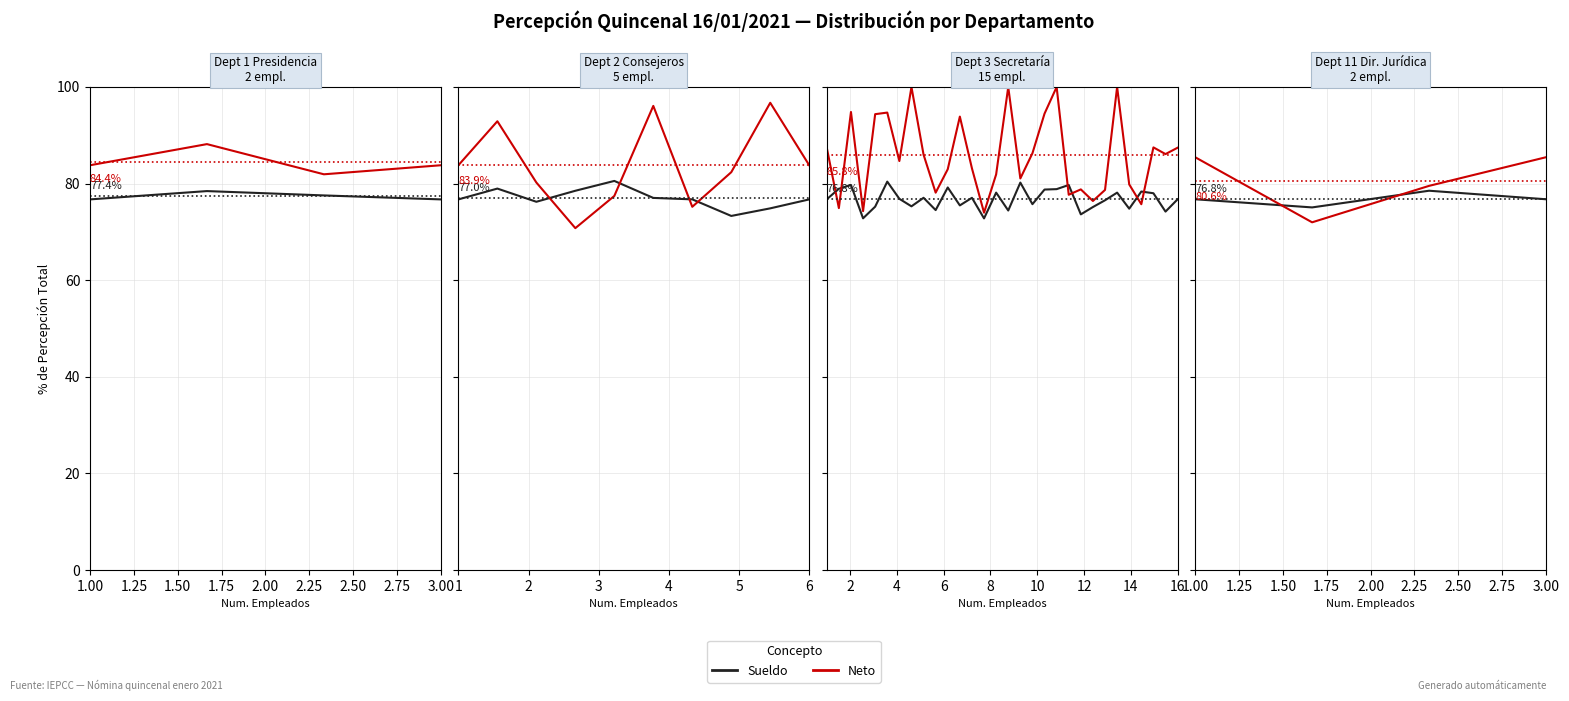

What is the value of the Sueldo point at the 2nd from the left?

75.1